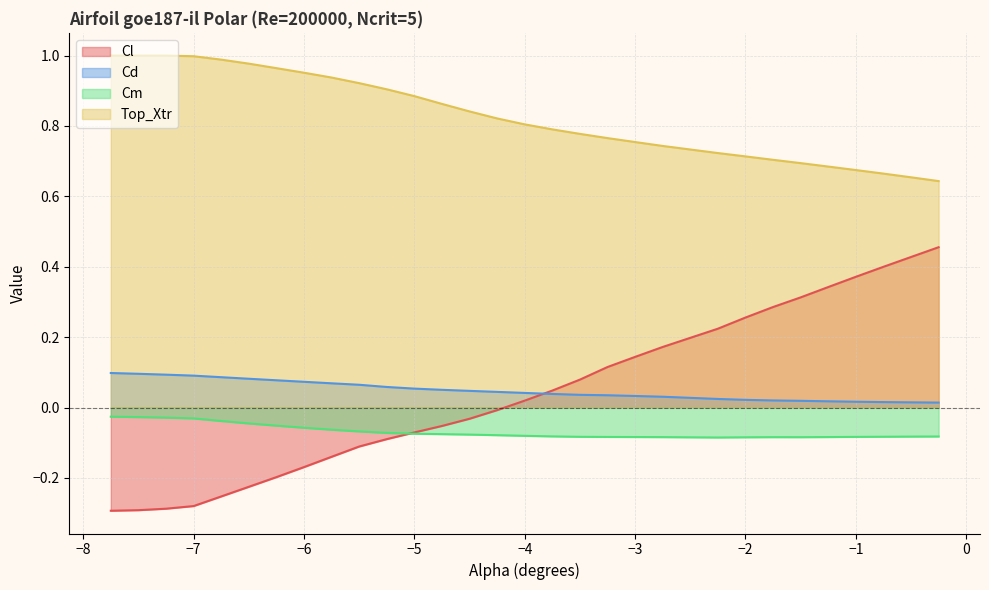

Which series has the widest spread of values?

Cl